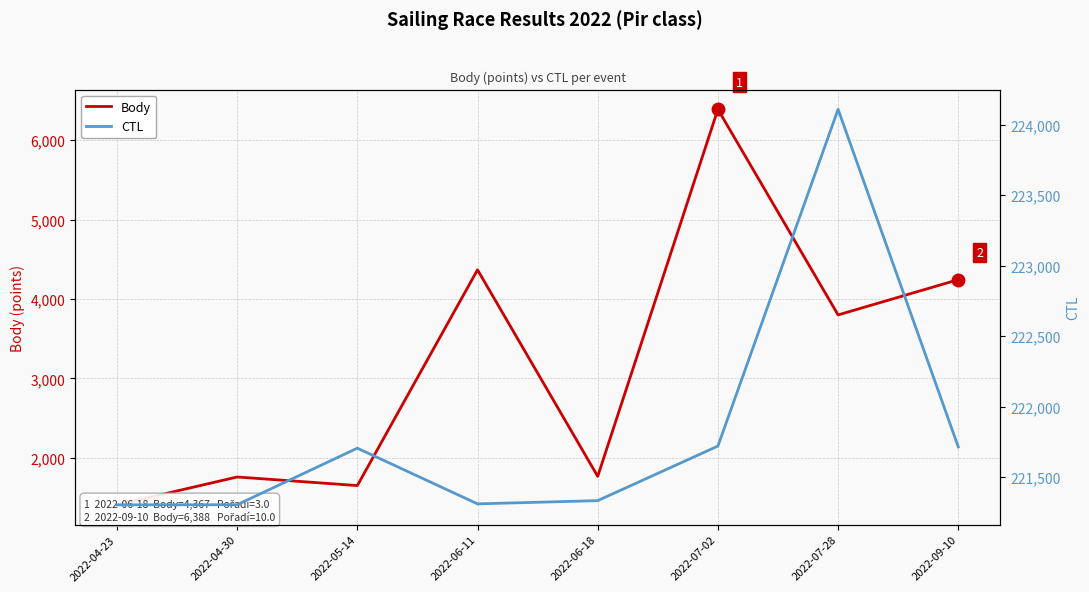

True or false: Body has more than 0 points higher than both neighbors.

True